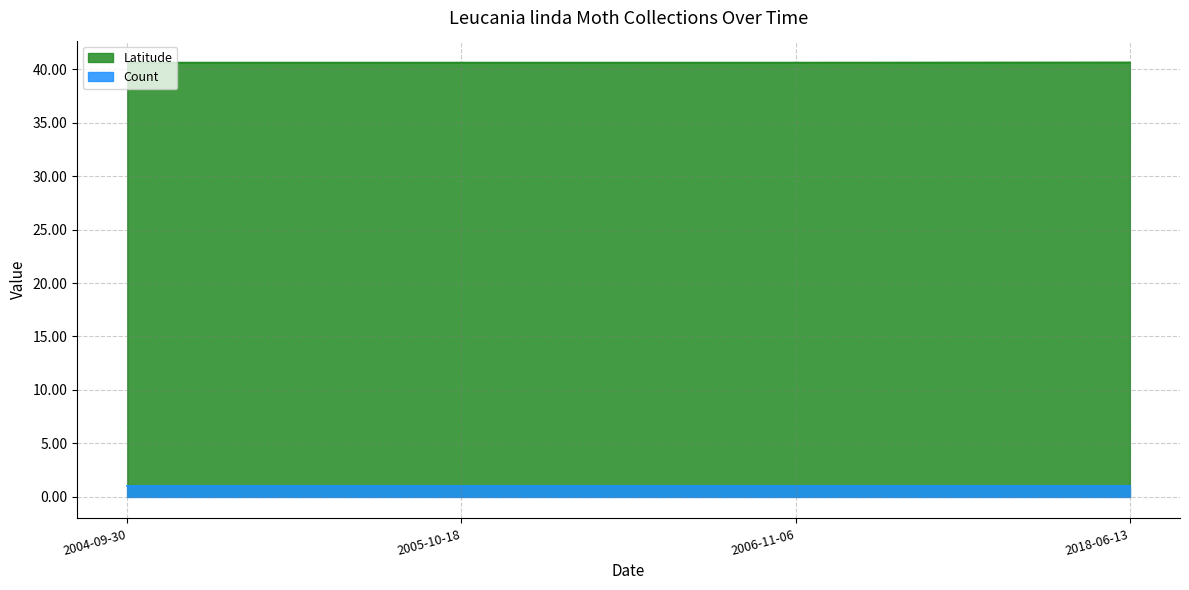

What is the average value?

40.7